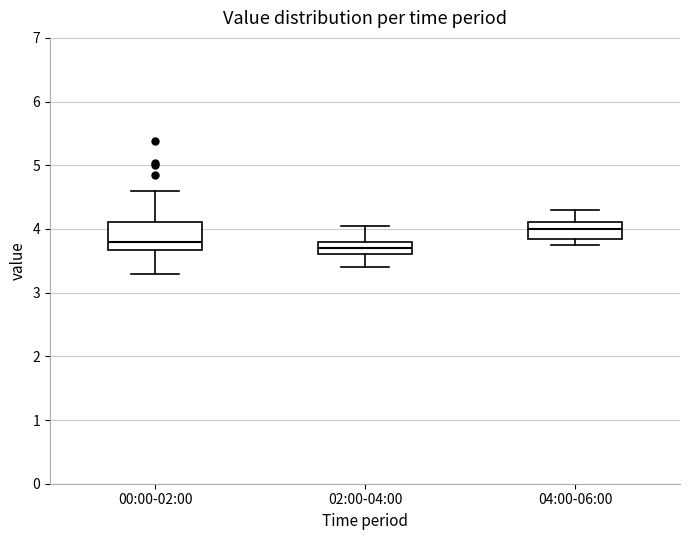

Which box's median line is the highest?

04:00-06:00